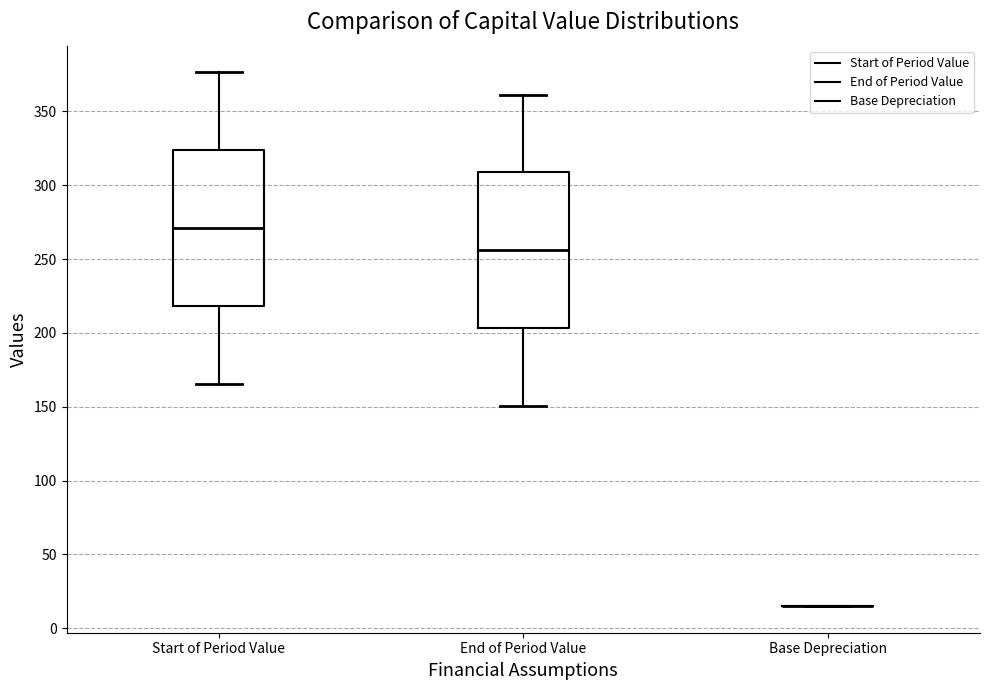

Reading left to right, transcribe this box plot: for each box, give where its median line is, the range the box spans, and where its two whiskers end, as read against the y-axis. The values are not printed on the chart, so give them approximately, as read against the axis.

Start of Period Value: median 270, box 220 to 325, whiskers 165 to 375
End of Period Value: median 255, box 205 to 310, whiskers 150 to 360
Base Depreciation: box collapsed to a line at 15, whiskers 15 to 15